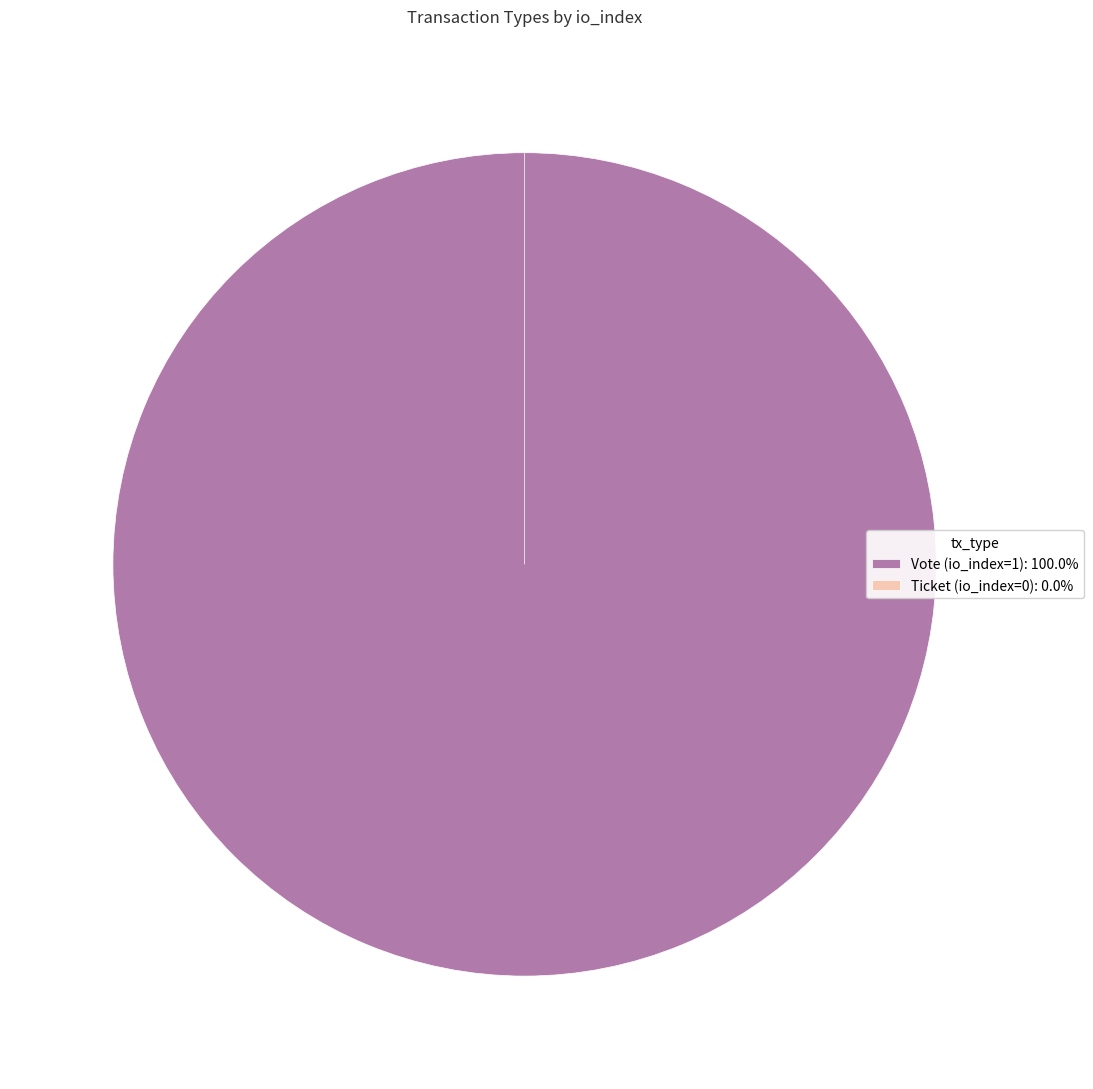

True or false: Ticket (io_index=0) accounts for 0% of the total.

True